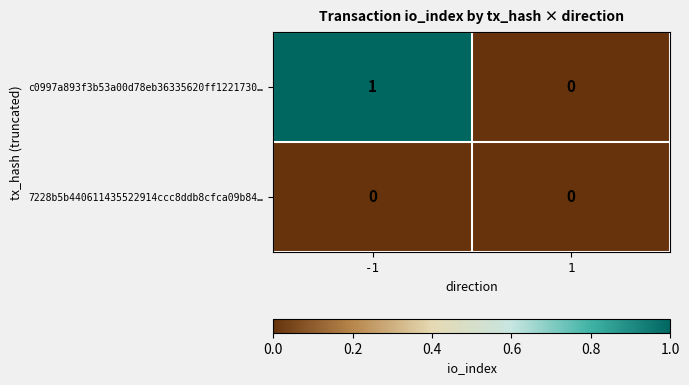

Is the value of c0997a893f3b53a00d78eb36335620ff1221730… at -1 greater than the value of 7228b5b440611435522914ccc8ddb8cfca09b84… at 1?

Yes